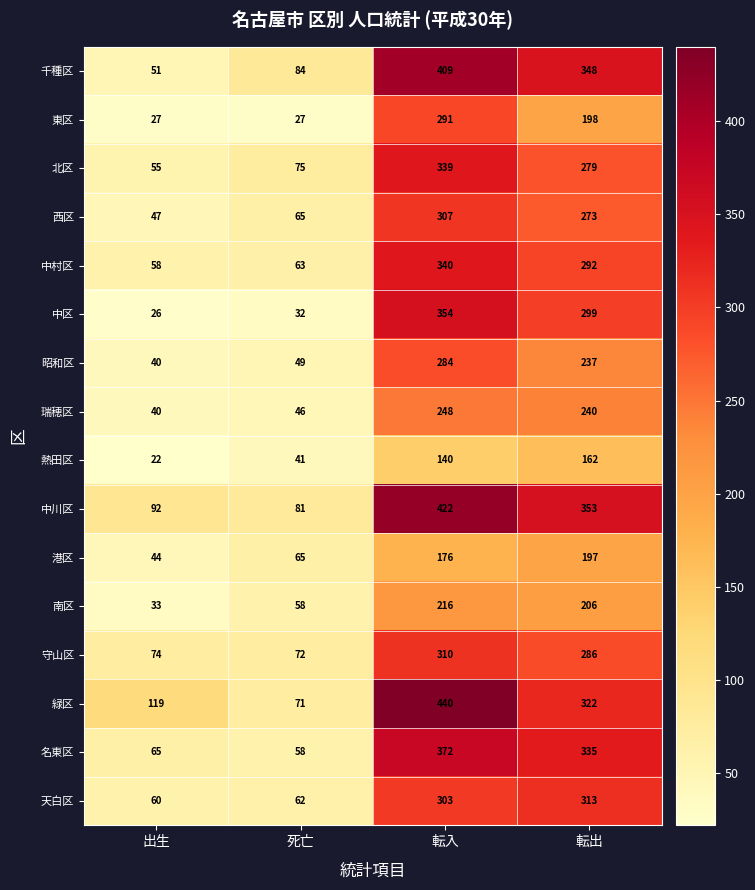

Count the number of categories in the chart.

4